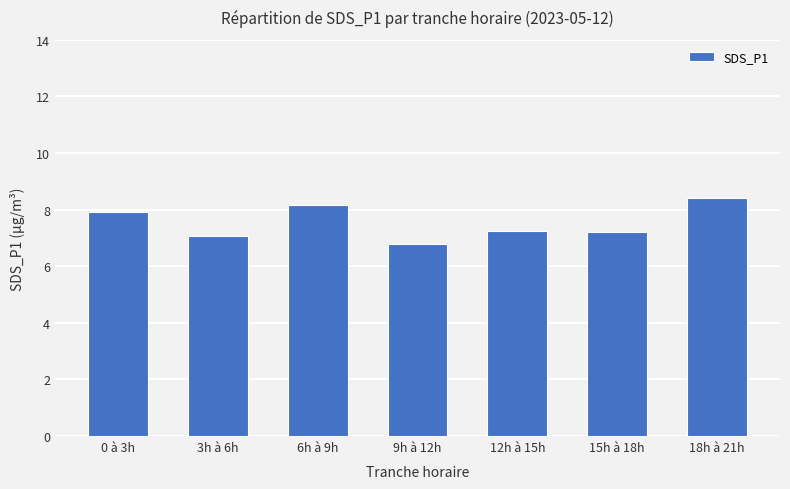

What is the difference between the values at 12h à 15h and 6h à 9h?

0.9